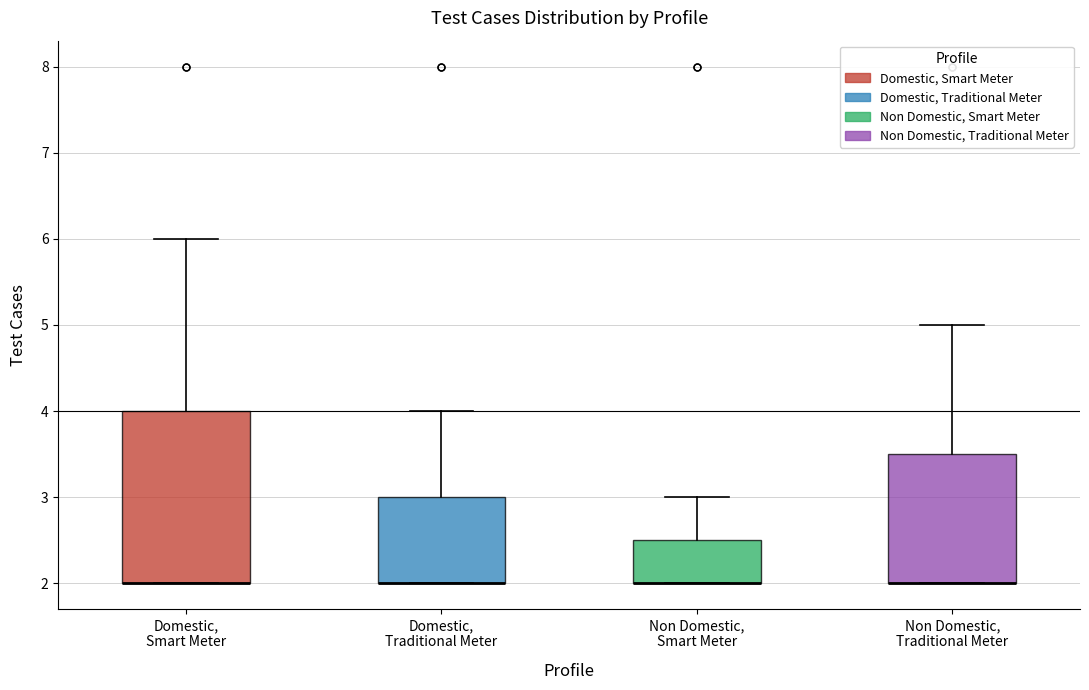

Where does the upper whisker of the box for Non Domestic, Smart Meter end on the y-axis? The values are not printed on the chart, so give them approximately, as read against the axis.

3.0